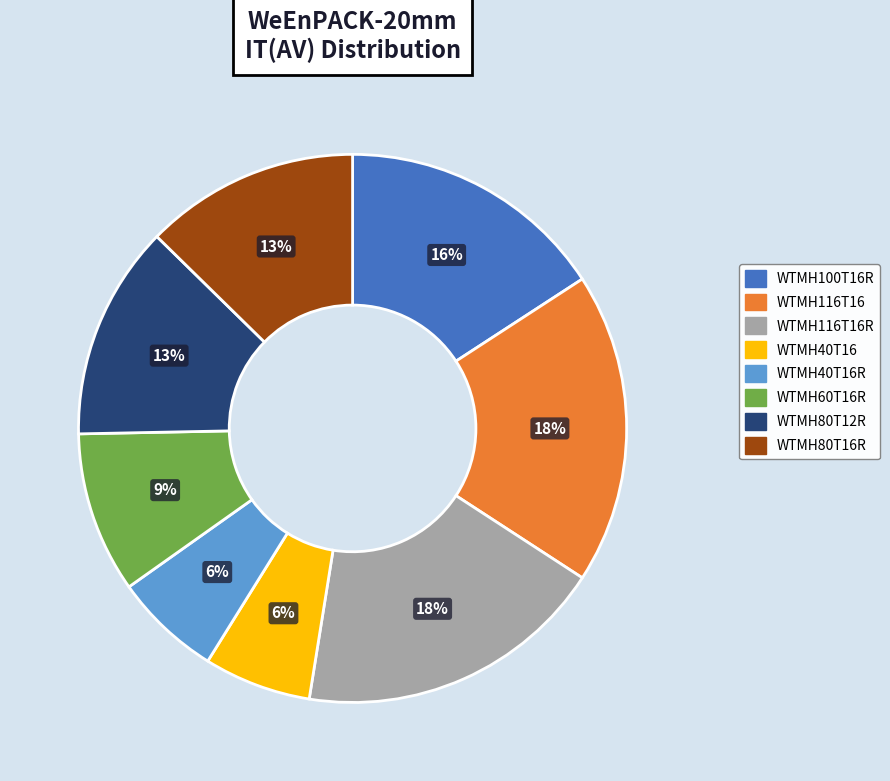

To the nearest percent, what is the average slice percentage?

12%